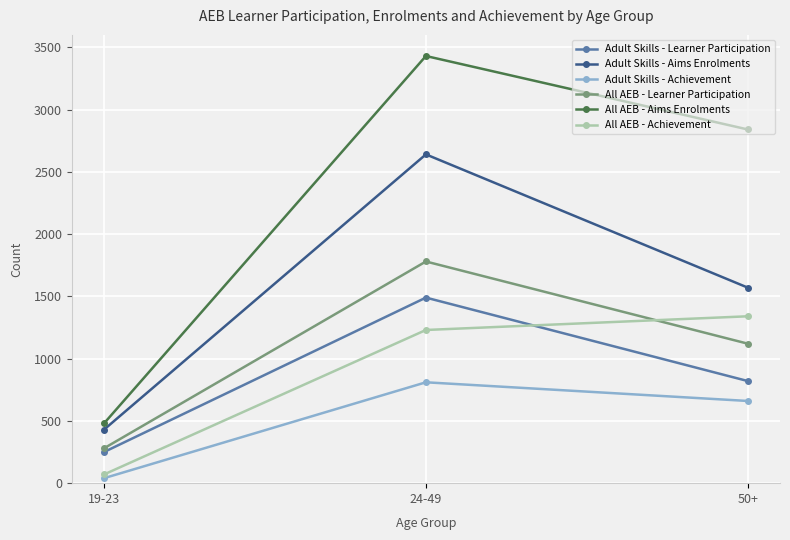

Reading right to left, list all the values displayed in this chart.

Adult Skills - Learner Participation: 820	1490	250
Adult Skills - Aims Enrolments: 1570	2640	430
Adult Skills - Achievement: 660	810	40
All AEB - Learner Participation: 1120	1780	280
All AEB - Aims Enrolments: 2840	3430	480
All AEB - Achievement: 1340	1230	70